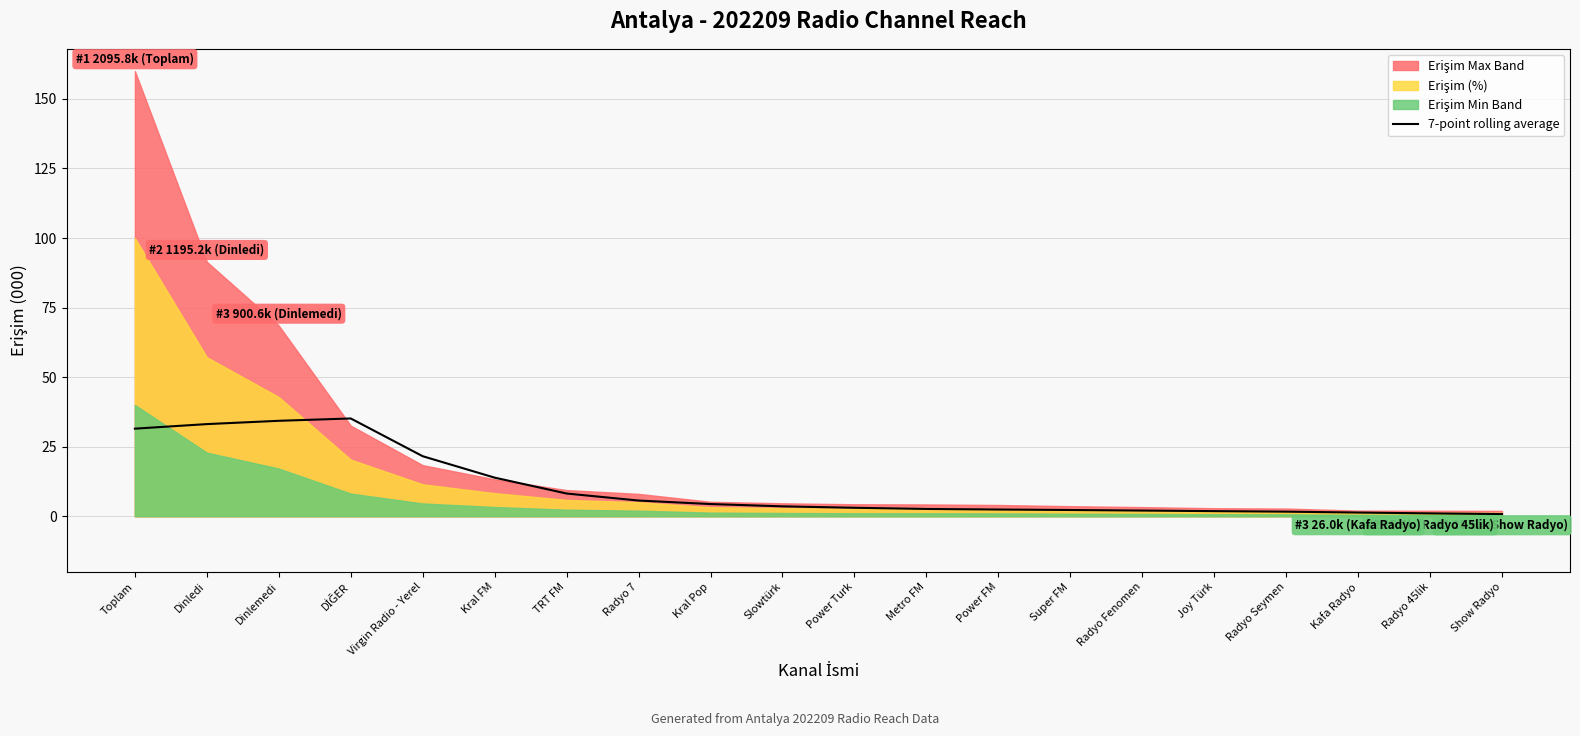

Does the chart display data point markers on the line(s)?

No